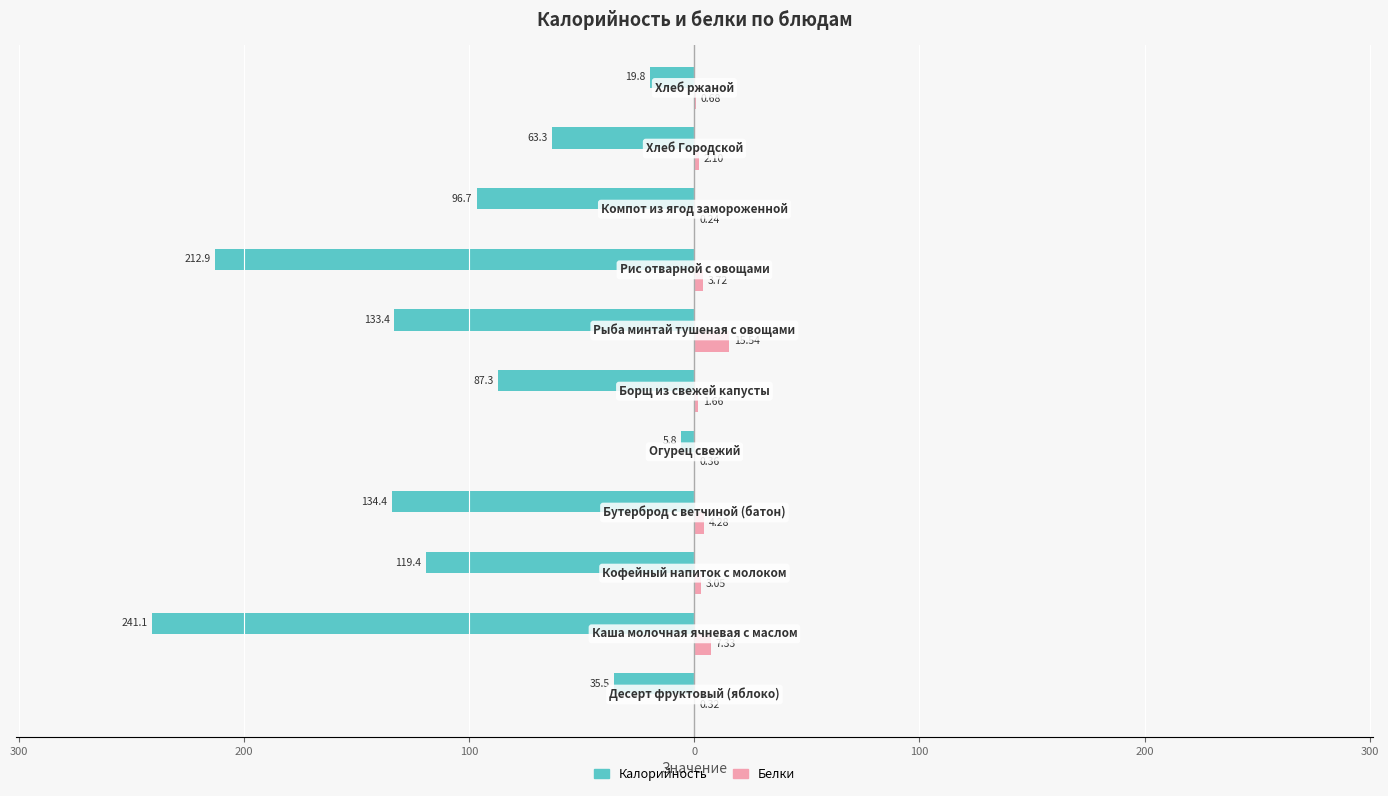

What are all the series names shown in the legend?

Калорийность, Белки